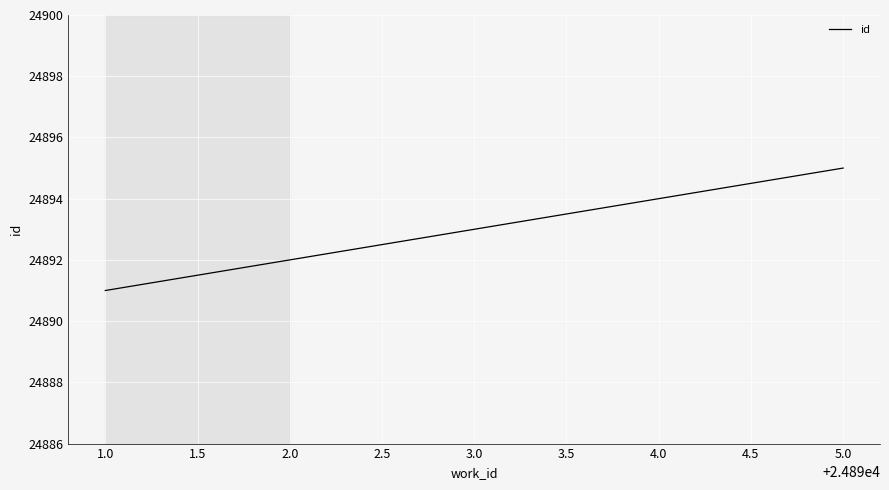

What value does the data have at 1.0?

24891